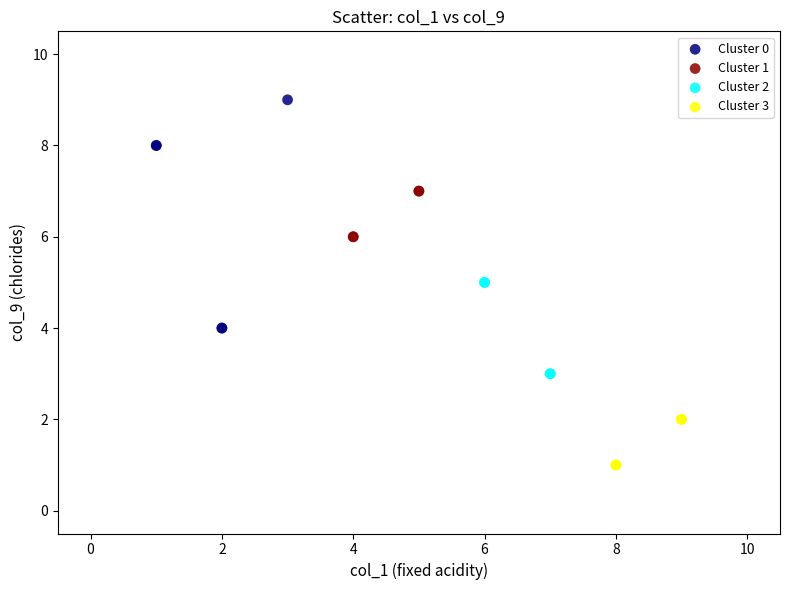

Which series reaches the maximum Y coordinate?

Cluster 0